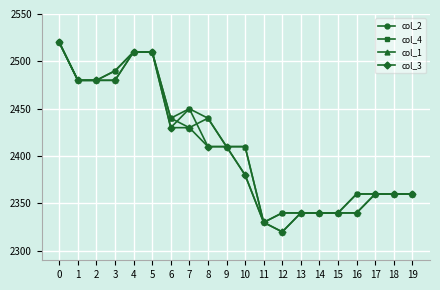

True or false: col_1 and col_4 intersect in this chart.

True